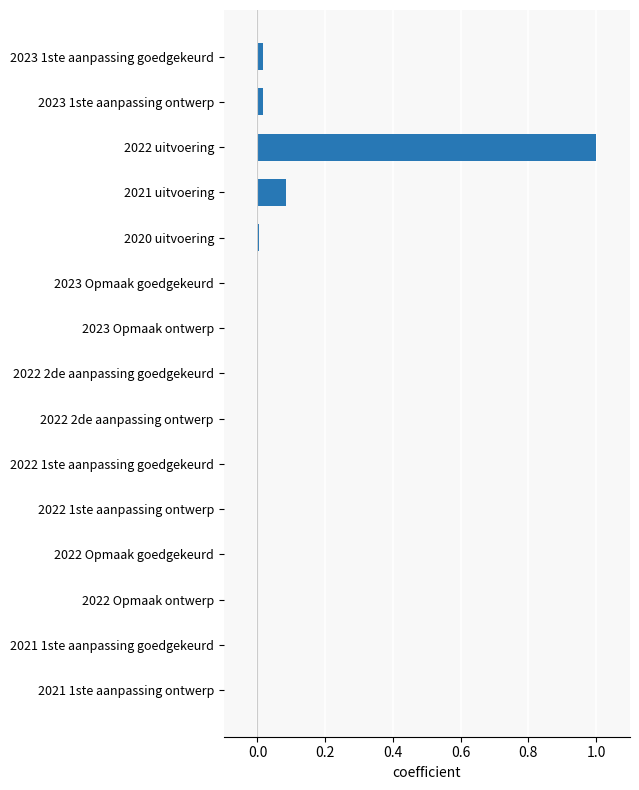

What is the sum of all values?

1.1